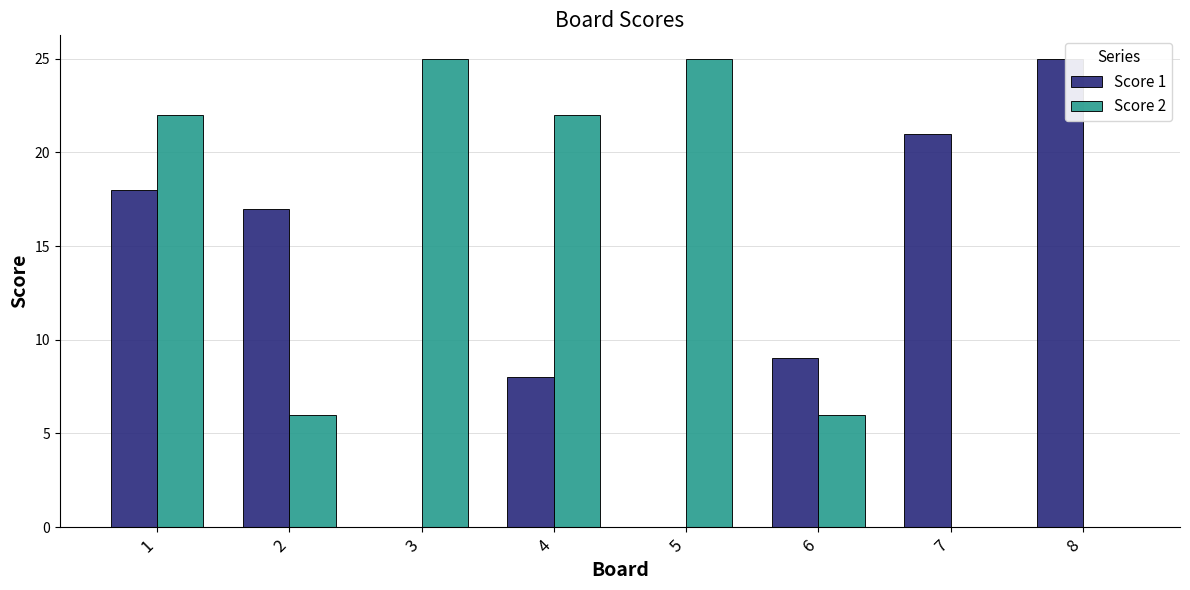

Reading left to right, extract all data points from this chart.

Score 1: 1=18	2=17	3=0	4=8	5=0	6=9	7=21	8=25
Score 2: 1=22	2=6	3=25	4=22	5=25	6=6	7=0	8=0